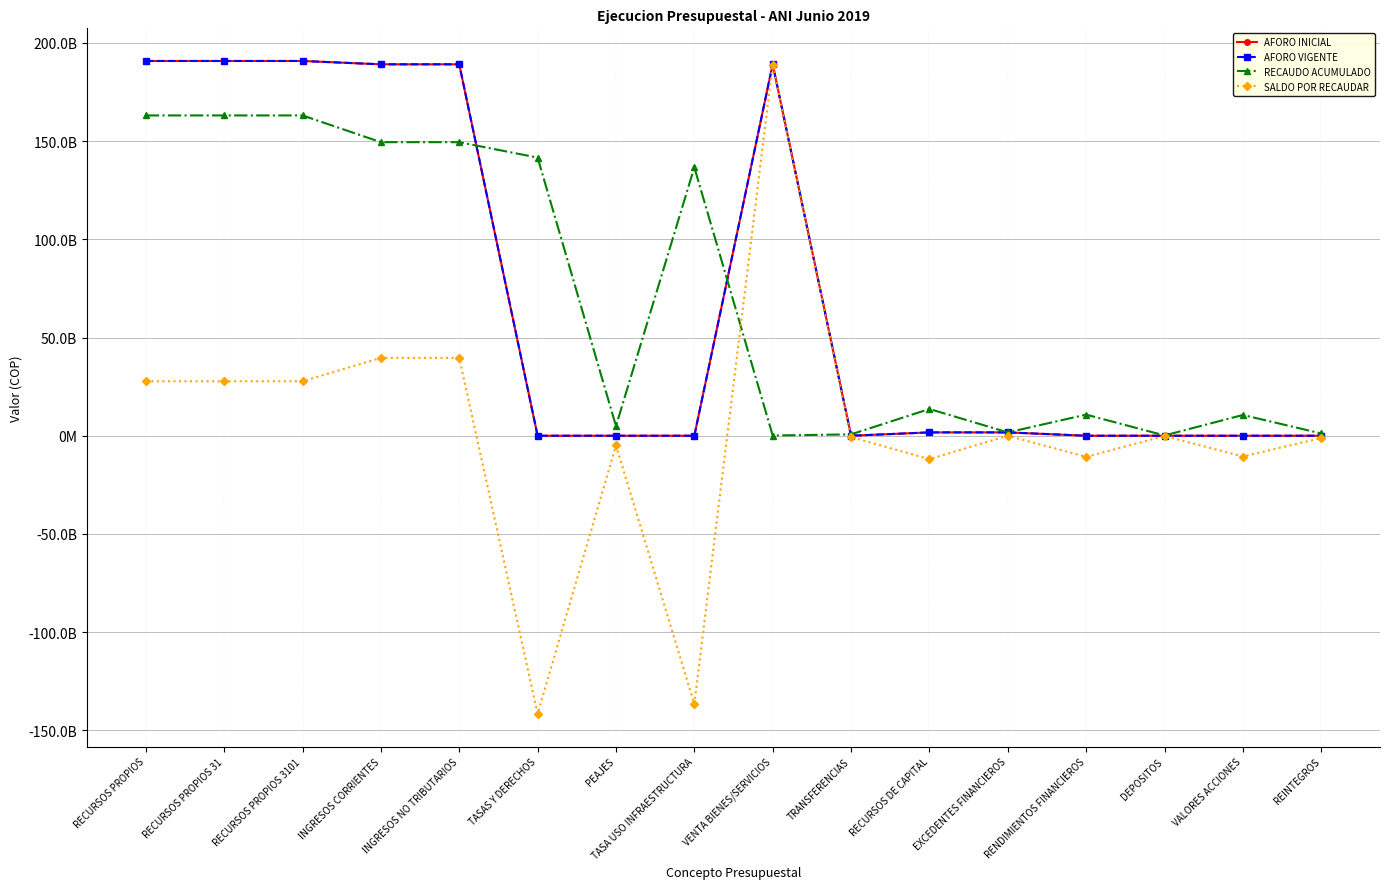

True or false: SALDO POR RECAUDAR and AFORO INICIAL cross at least once.

False